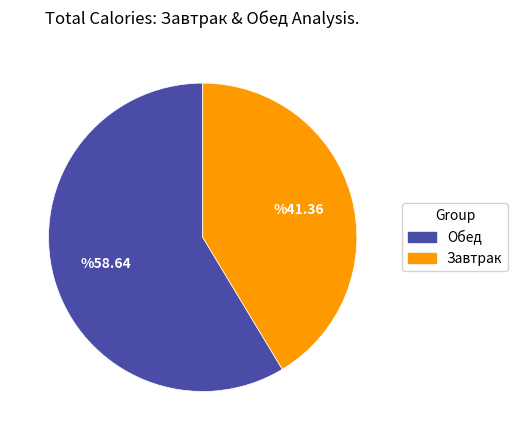

Does any single category account for the majority?

Yes